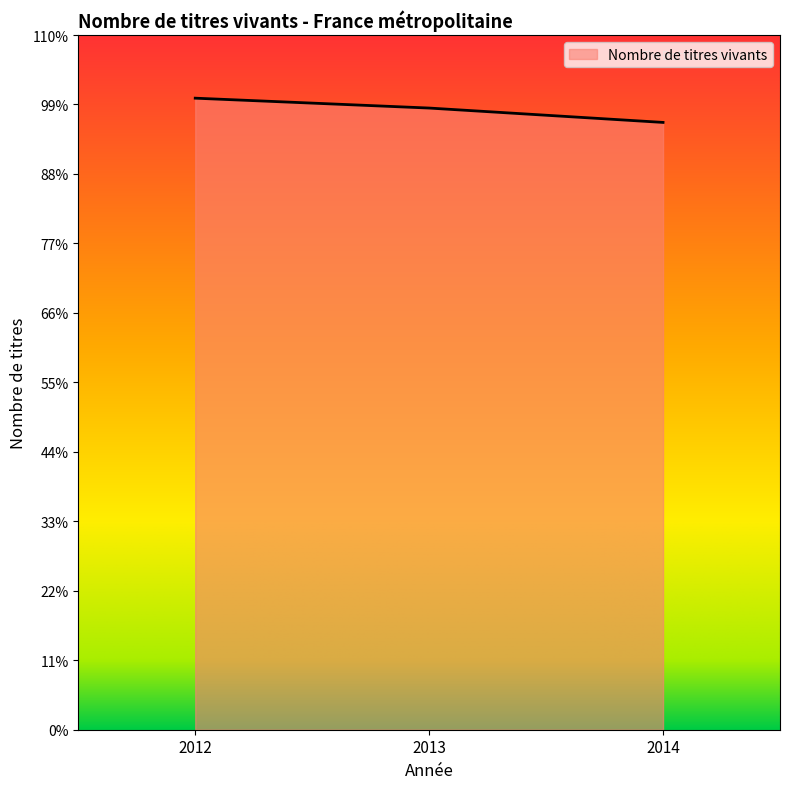

Is this an area chart (filled region under the line)?

Yes